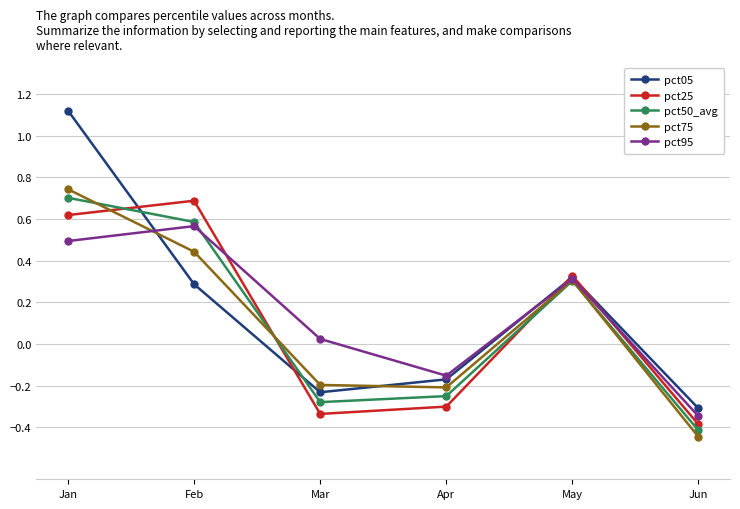

How many positive values does the pct50_avg series have?

3